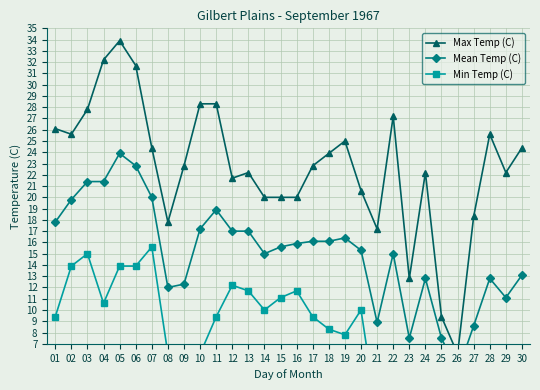

Is the value of Max Temp (C) at 09 greater than the value of Mean Temp (C) at 27?

Yes